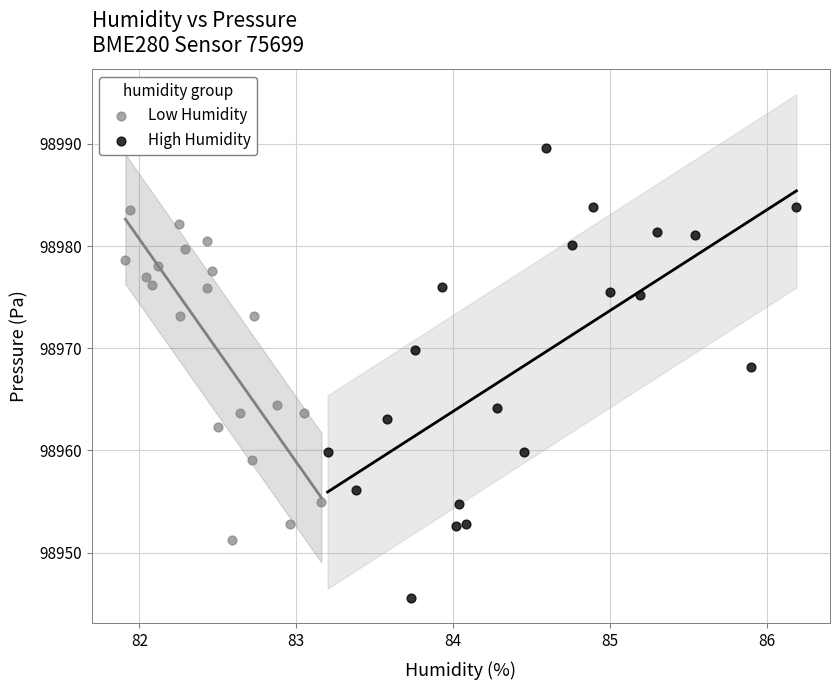

Which series reaches the maximum Y coordinate?

High Humidity